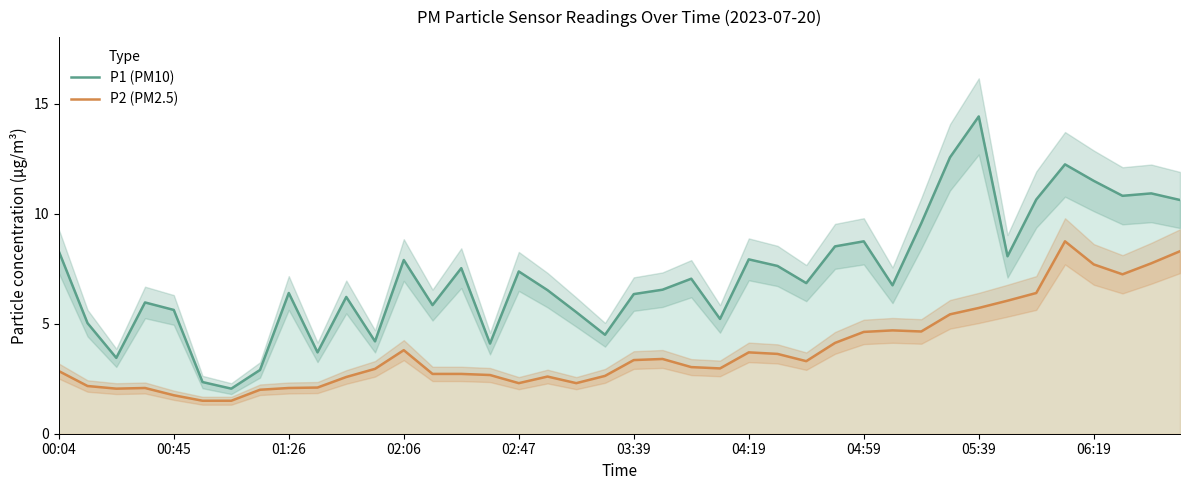

At which label does P1 (PM10) reach its peak?

05:39